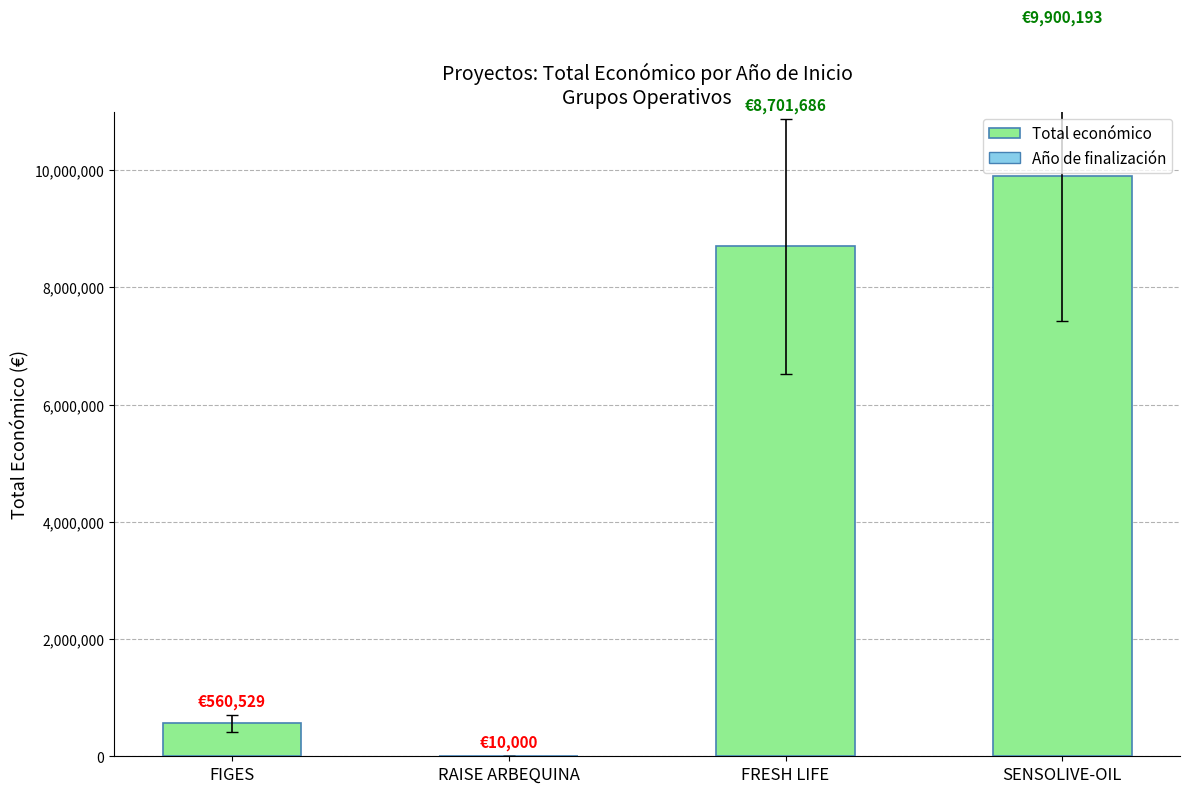

Approximately how many times larger is the value at SENSOLIVE-OIL compared to FRESH LIFE?

1.1